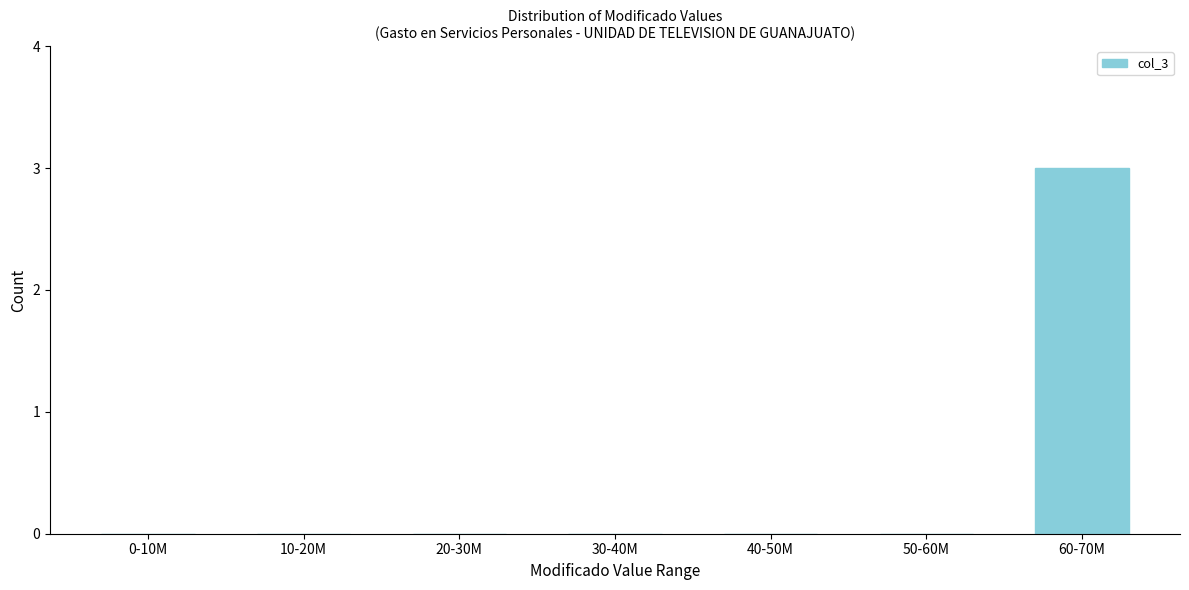

Reading left to right, what are all the values shown in this chart?

0-10M=0	10-20M=0	20-30M=0	30-40M=0	40-50M=0	50-60M=0	60-70M=3